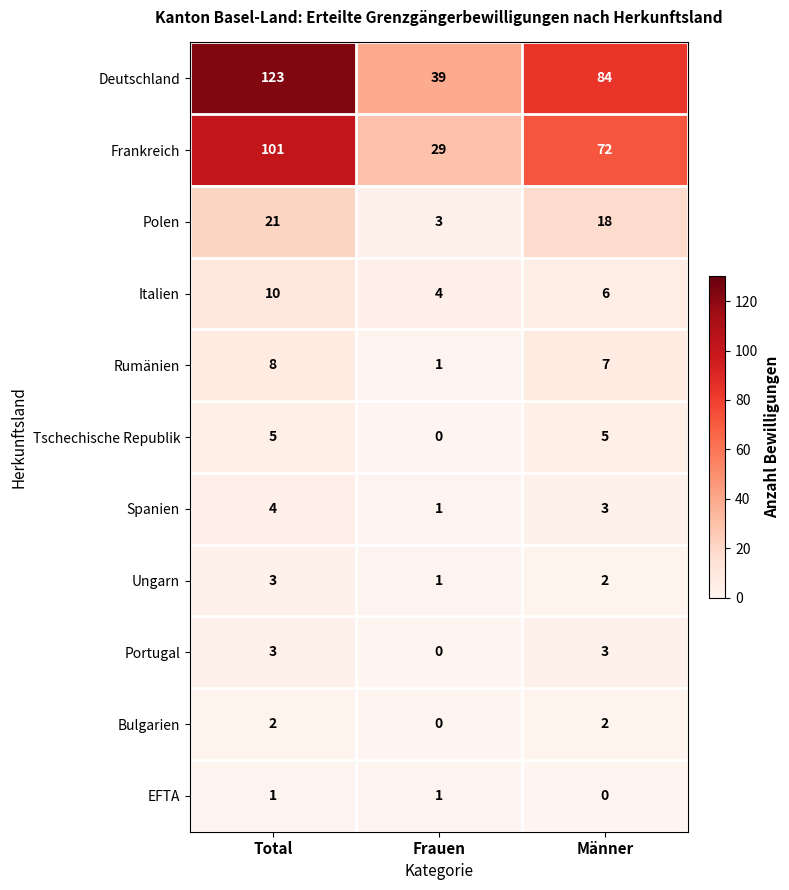

Rank the categories by Polen value from highest to lowest.

Total, Männer, Frauen